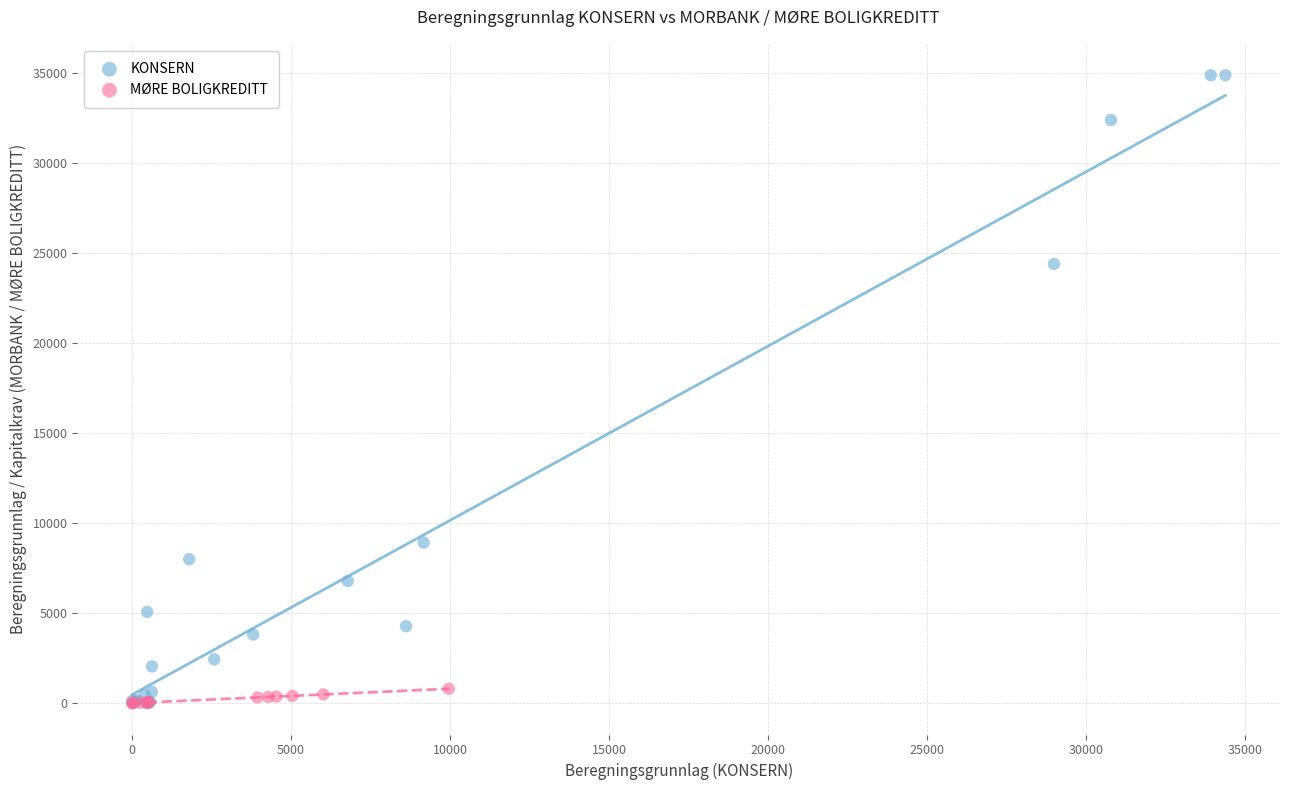

Which series reaches the maximum Y coordinate?

KONSERN